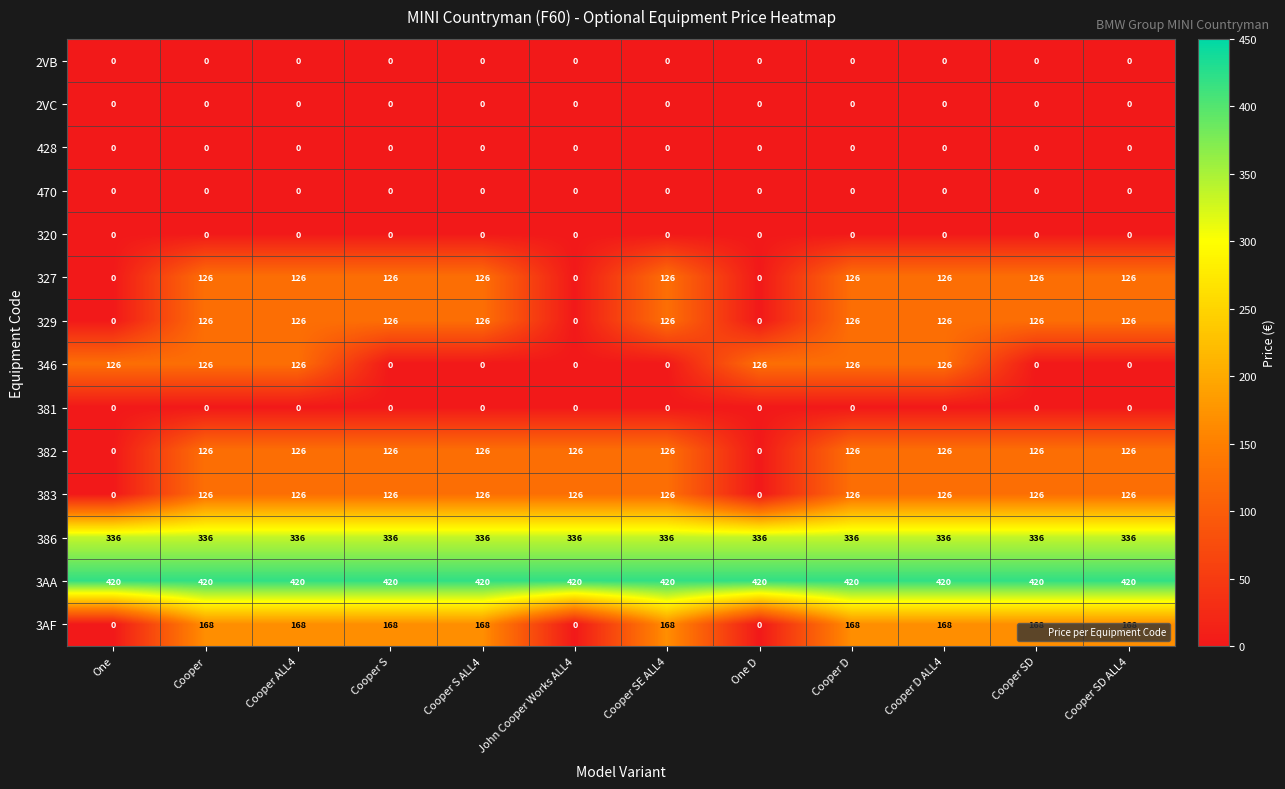

Is the value of 2VB at Cooper S greater than the value of 329 at Cooper?

No